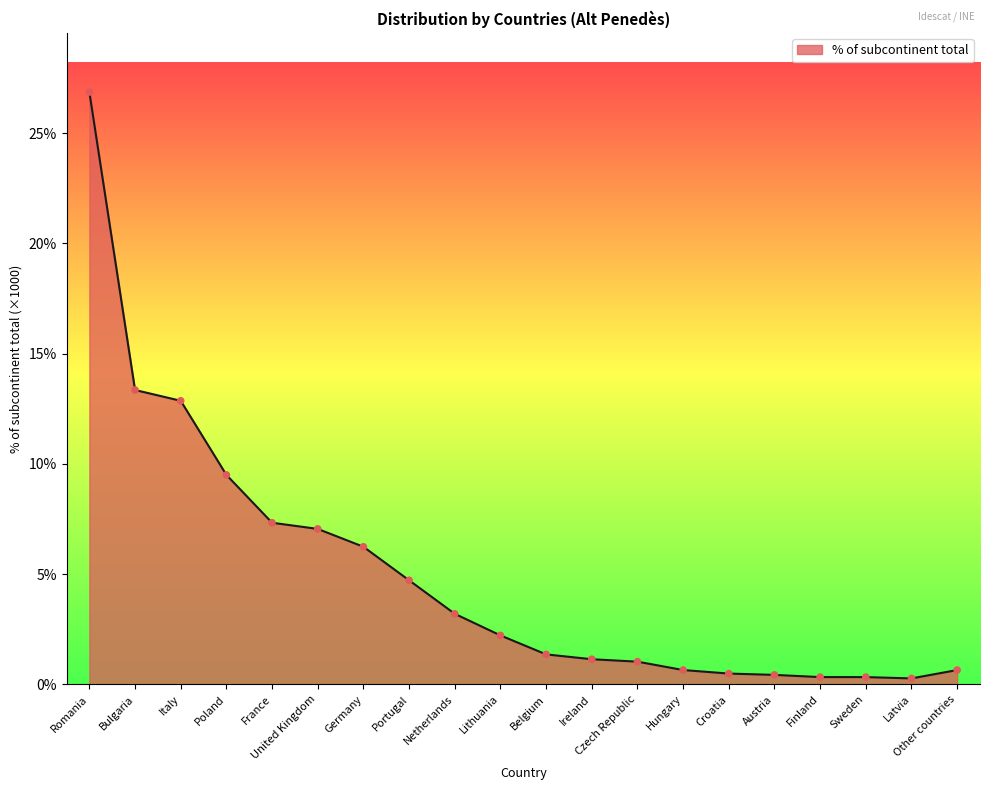

What is the change in value from France to Lithuania?

-511